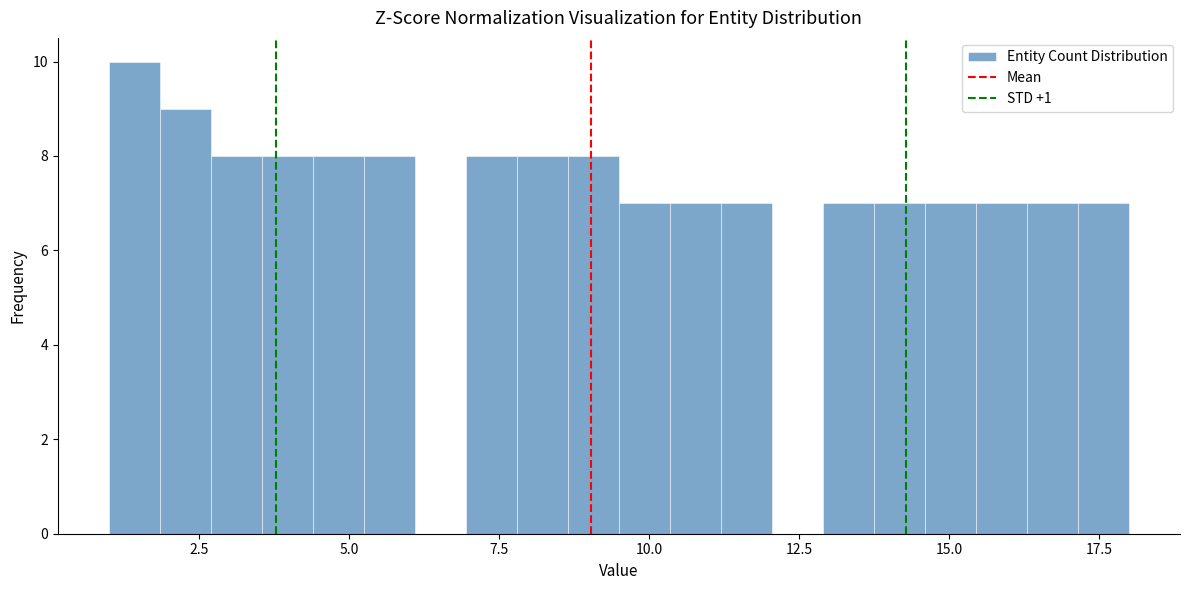

Around what value on the x-axis is the tallest bar? Give the approximate position of its centre, as read against the axis.

1.5